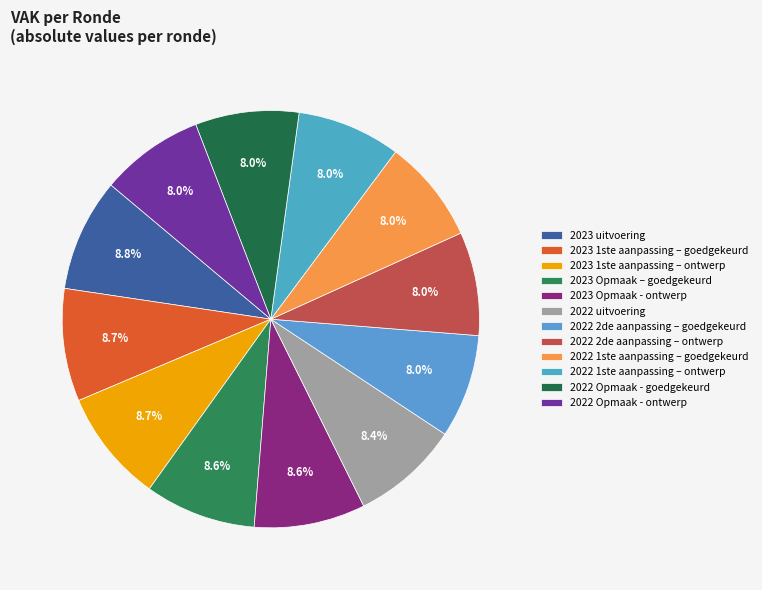

How many slices are in this pie chart?

12